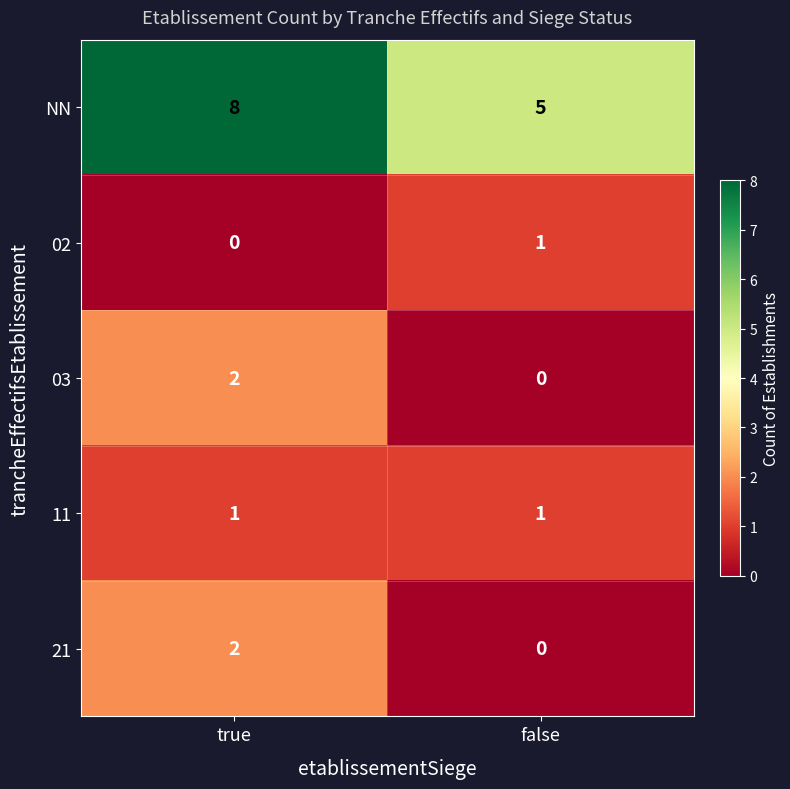

Reading left to right, list all the values displayed in this chart.

NN: true=8	false=5
02: true=0	false=1
03: true=2	false=0
11: true=1	false=1
21: true=2	false=0